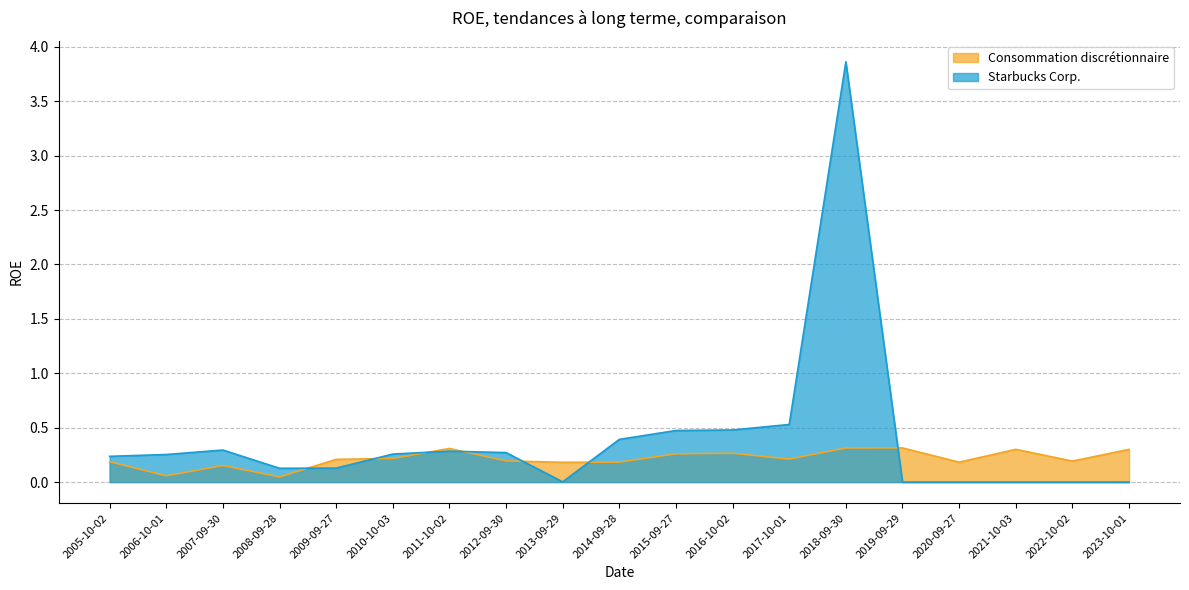

Which series has the largest total across all categories?

Starbucks Corp.